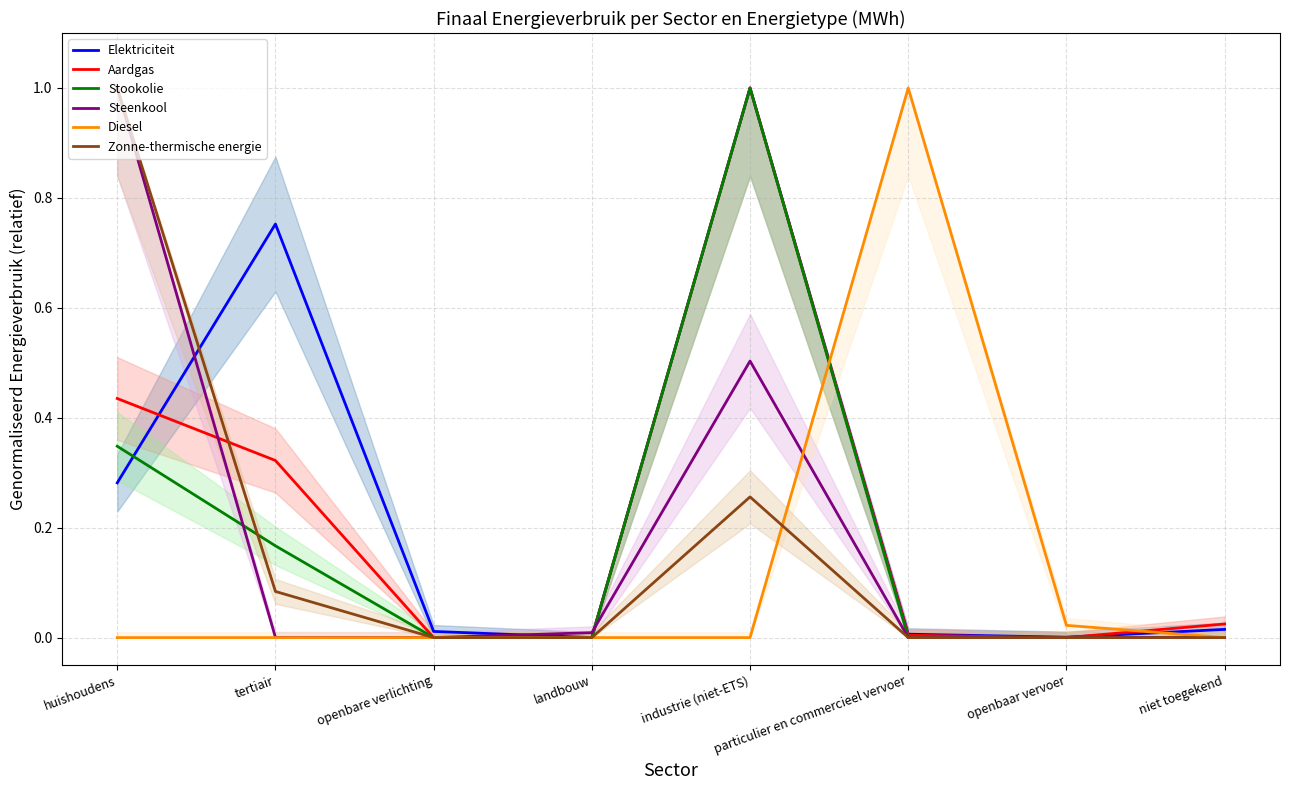

Which series has the largest total across all categories?

Elektriciteit